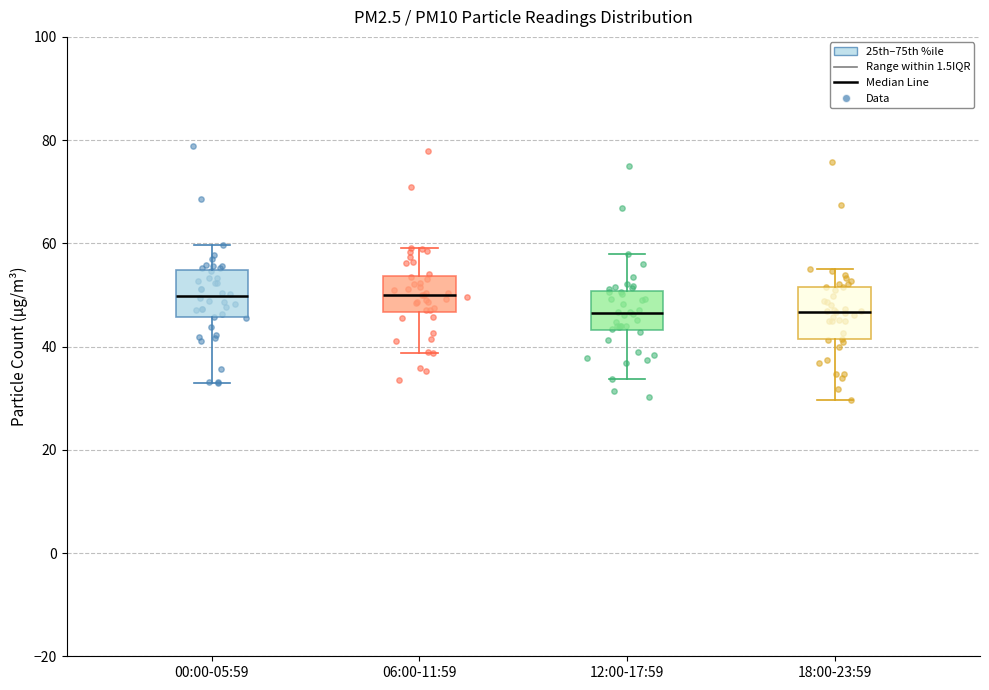

Where does the lower whisker of the box for 00:00-05:59 end on the y-axis? The values are not printed on the chart, so give them approximately, as read against the axis.

32